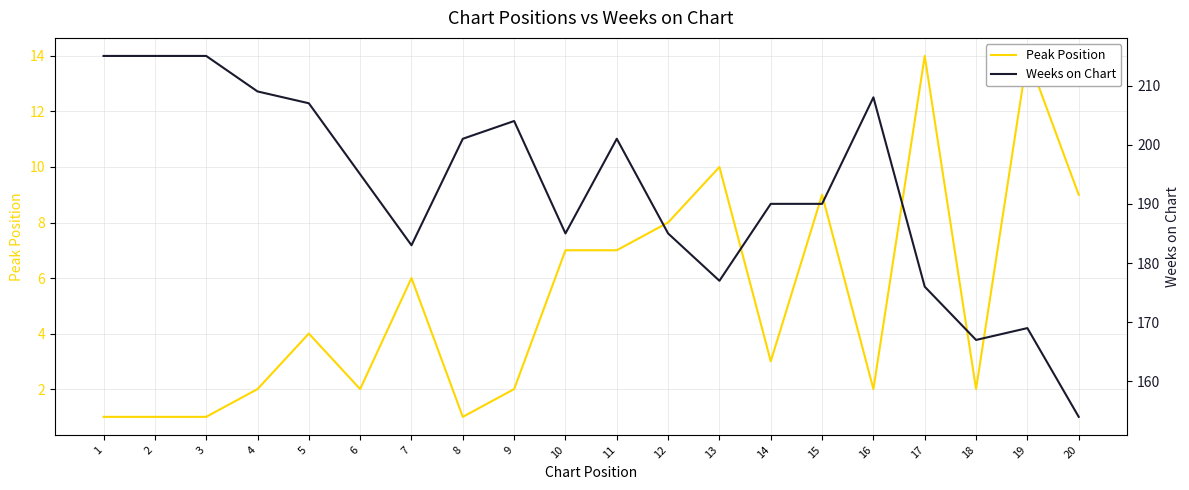

Which series has the largest range (max minus min)?

Weeks on Chart